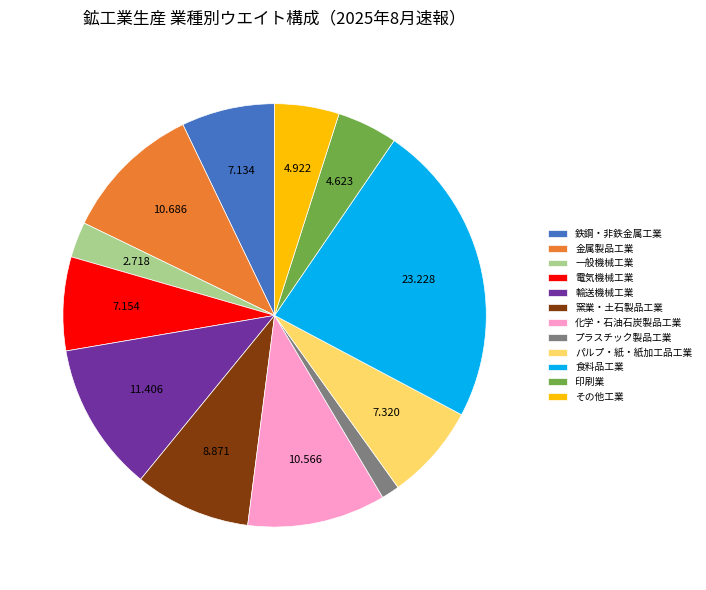

Do 窯業・土石製品工業 and 輸送機械工業 together represent more than half of the pie?

No